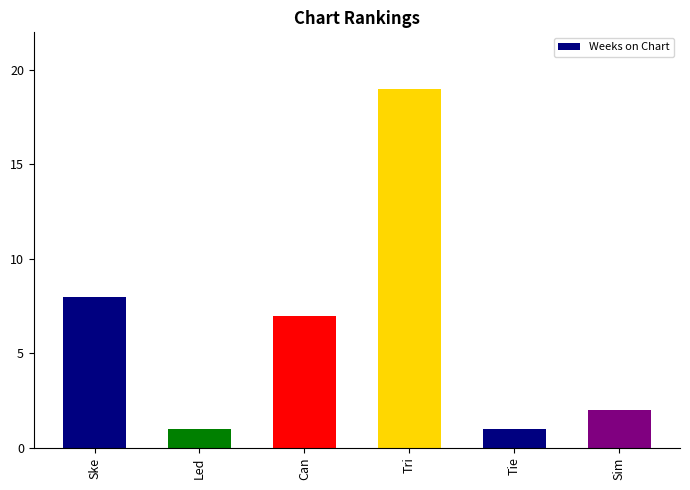

What is the minimum value shown in the chart?

1